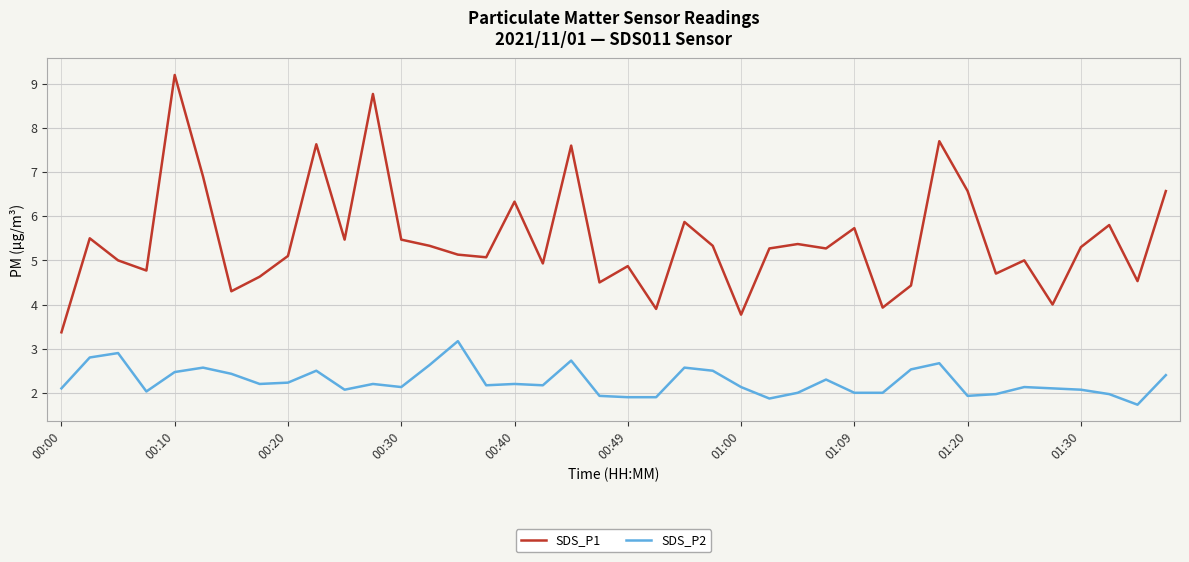

What is the difference between the maximum and minimum values in the SDS_P2 series?

1.4